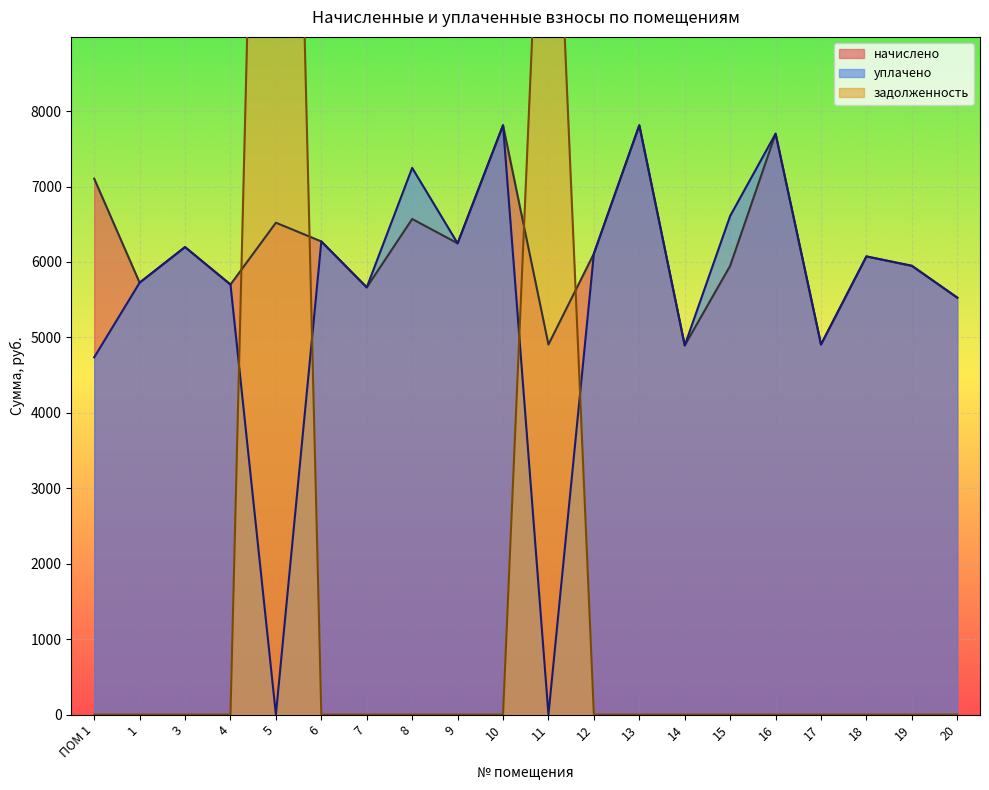

What is the difference between the maximum and minimum values in the начислено series?

2918.7